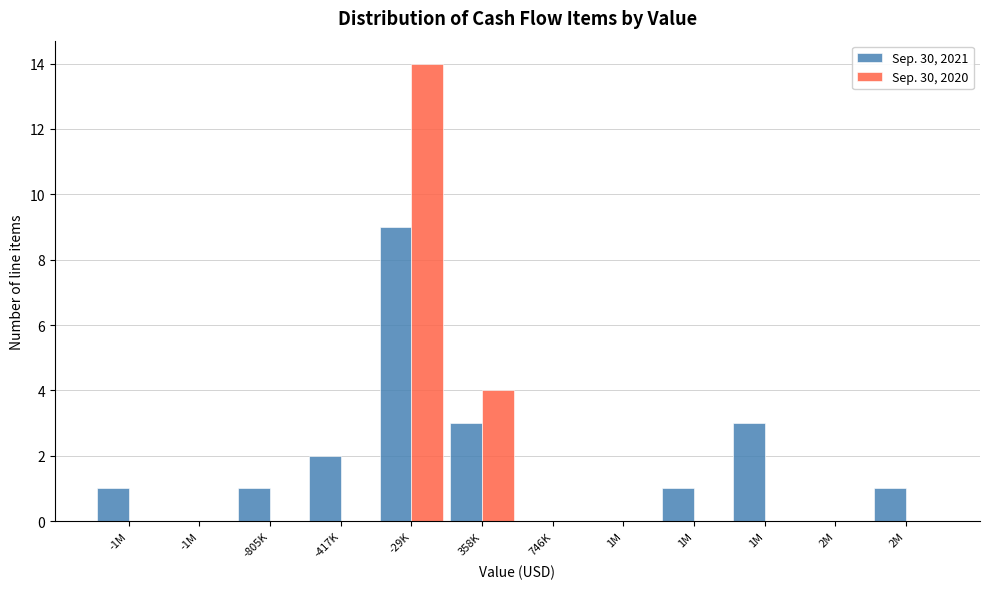

What are all the series names shown in the legend?

Sep. 30, 2021, Sep. 30, 2020